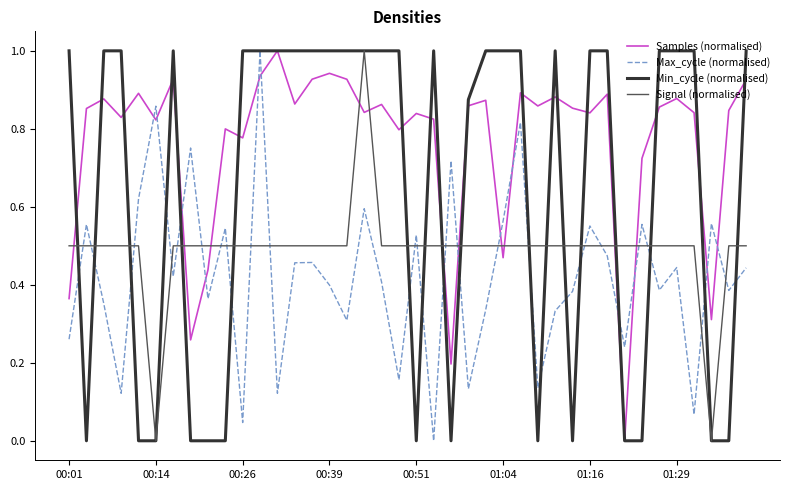

True or false: Signal (normalised) and Samples (normalised) cross at least once.

True